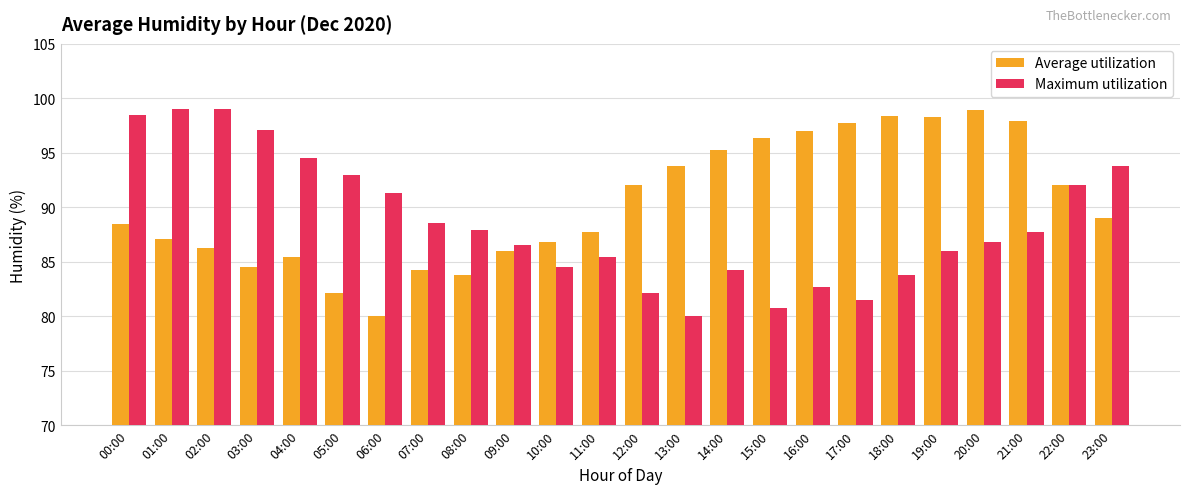

What is the value of the Maximum utilization bar at the 23rd from the left?

92.0